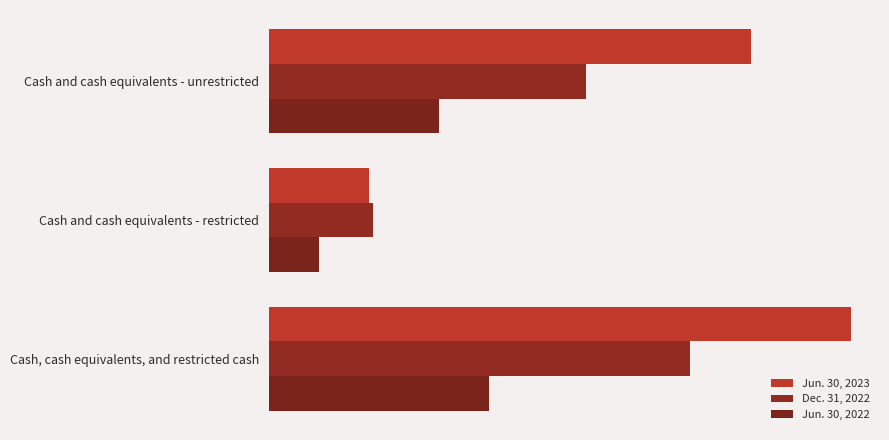

How many Jun. 30, 2023 values are between 105565 and 613909?

3